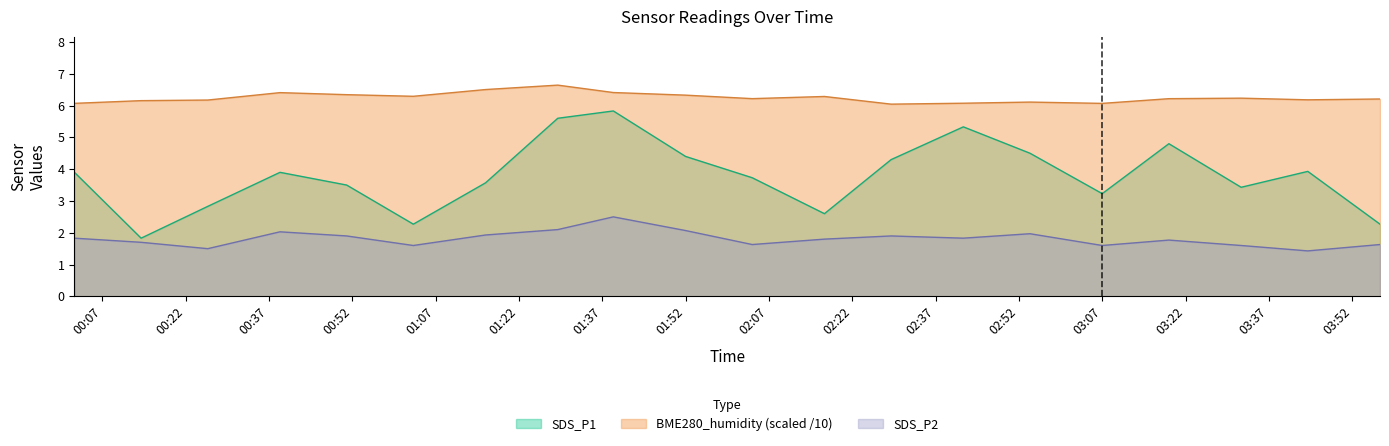

True or false: SDS_P2 and BME280_humidity intersect in this chart.

False